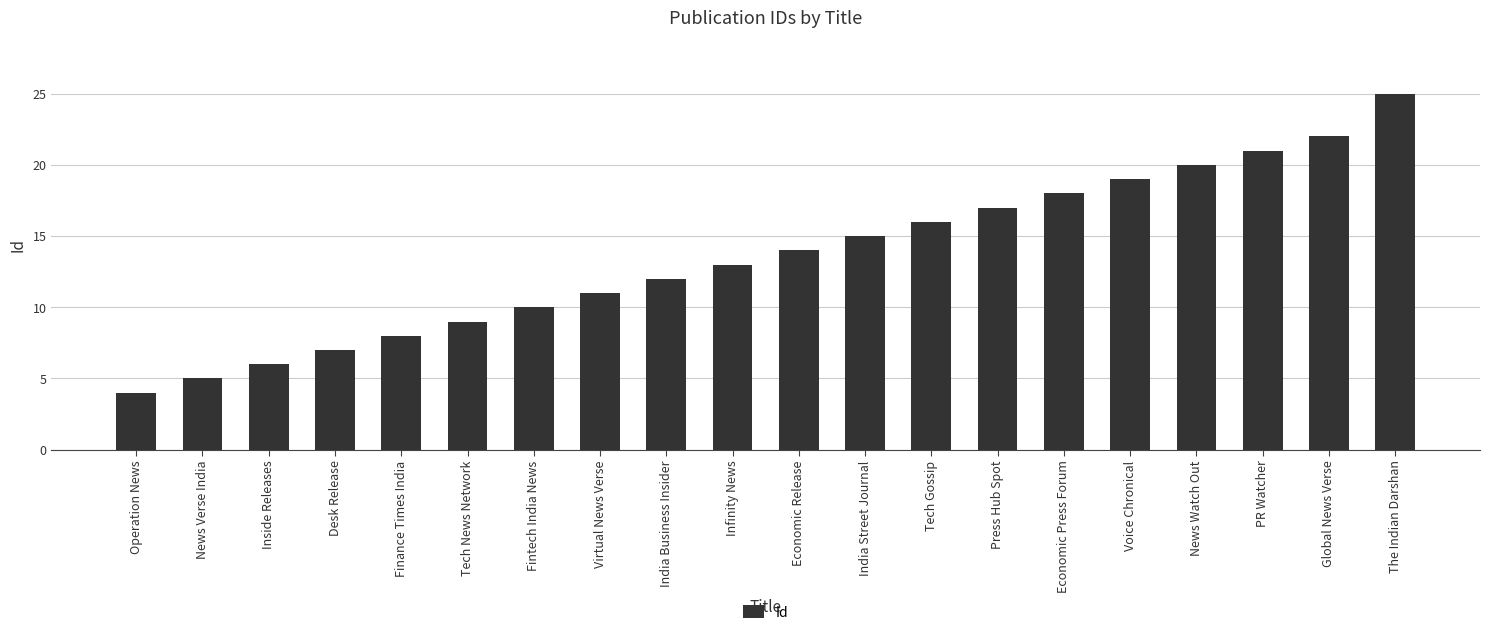

Which has a higher value, Voice Chronical or Economic Press Forum?

Voice Chronical